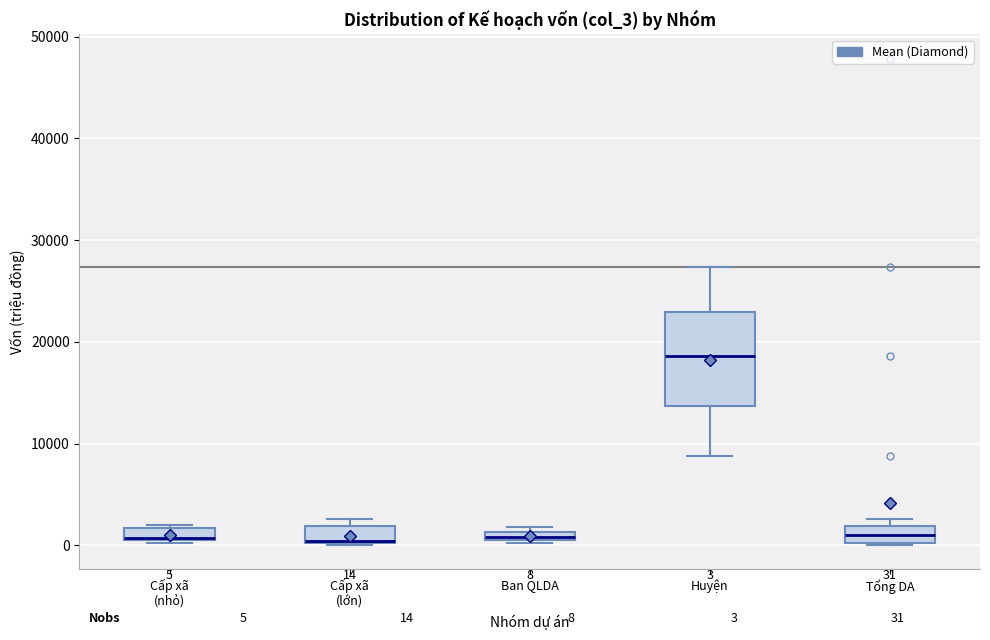

Comparing the boxes themselves (not the whiskers), which one is the tallest?

Huyện